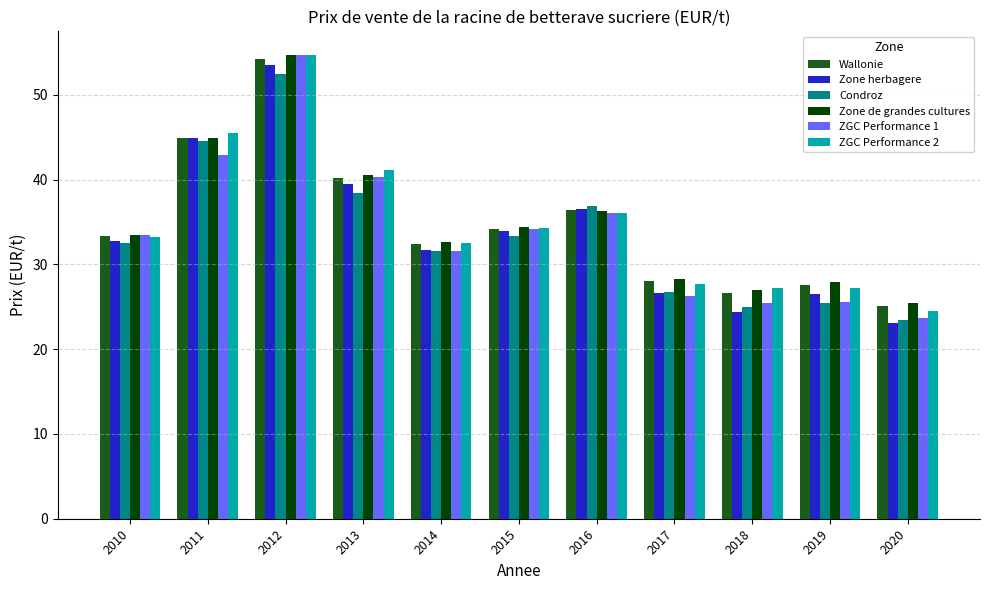

How many distinct data groups are displayed?

6